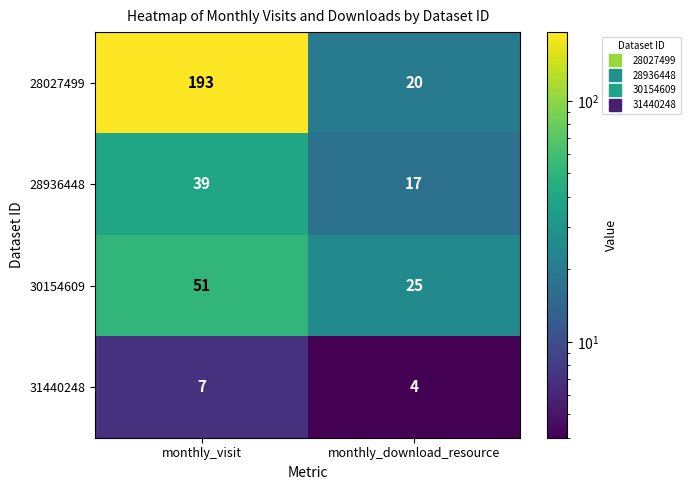

What is the greatest value displayed?

193